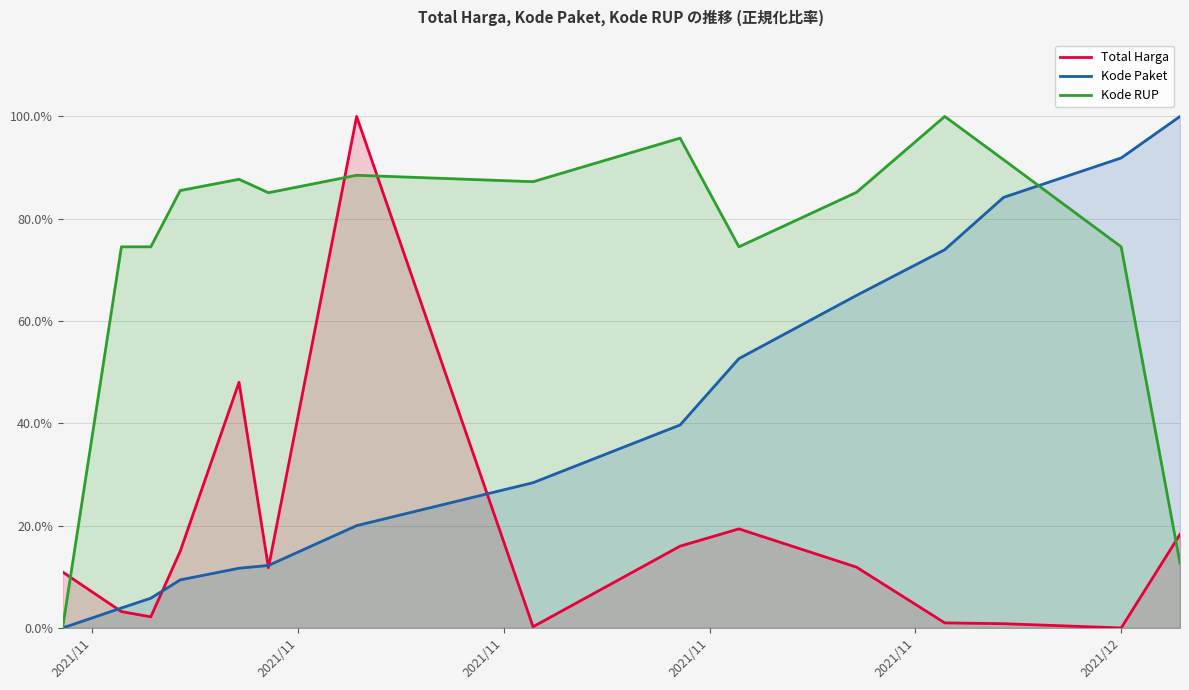

True or false: Kode Paket has a value of 0.2 at 6.

True